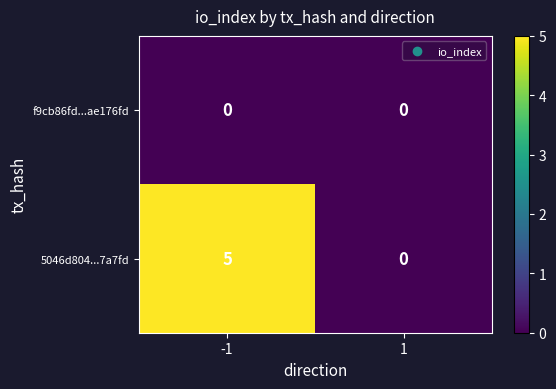

Which series has the widest spread of values?

5046d804...7a7fd